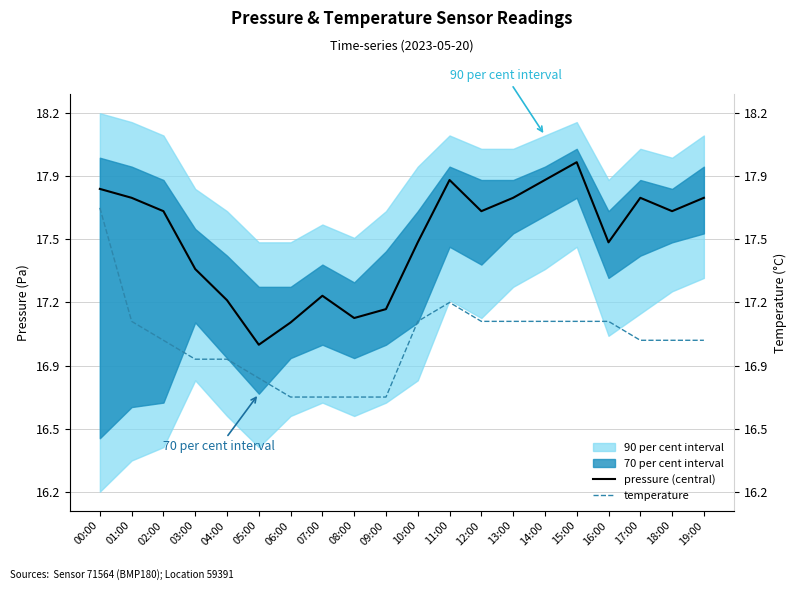

What position from the right is 01:00?

19